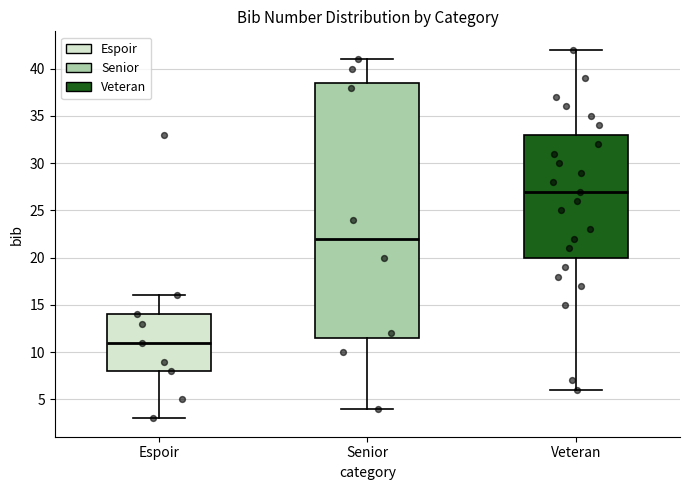

Reading left to right, read every box against the y-axis: the position of its median line, the range the box covers, and the ends of its whiskers. The values are not printed on the chart, so give them approximately, as read against the axis.

Espoir: median 11.0, box 8.0 to 14.0, whiskers 3.0 to 16.0
Senior: median 22.0, box 11.5 to 38.5, whiskers 4.0 to 41.0
Veteran: median 27.0, box 20.0 to 33.0, whiskers 6.0 to 42.0